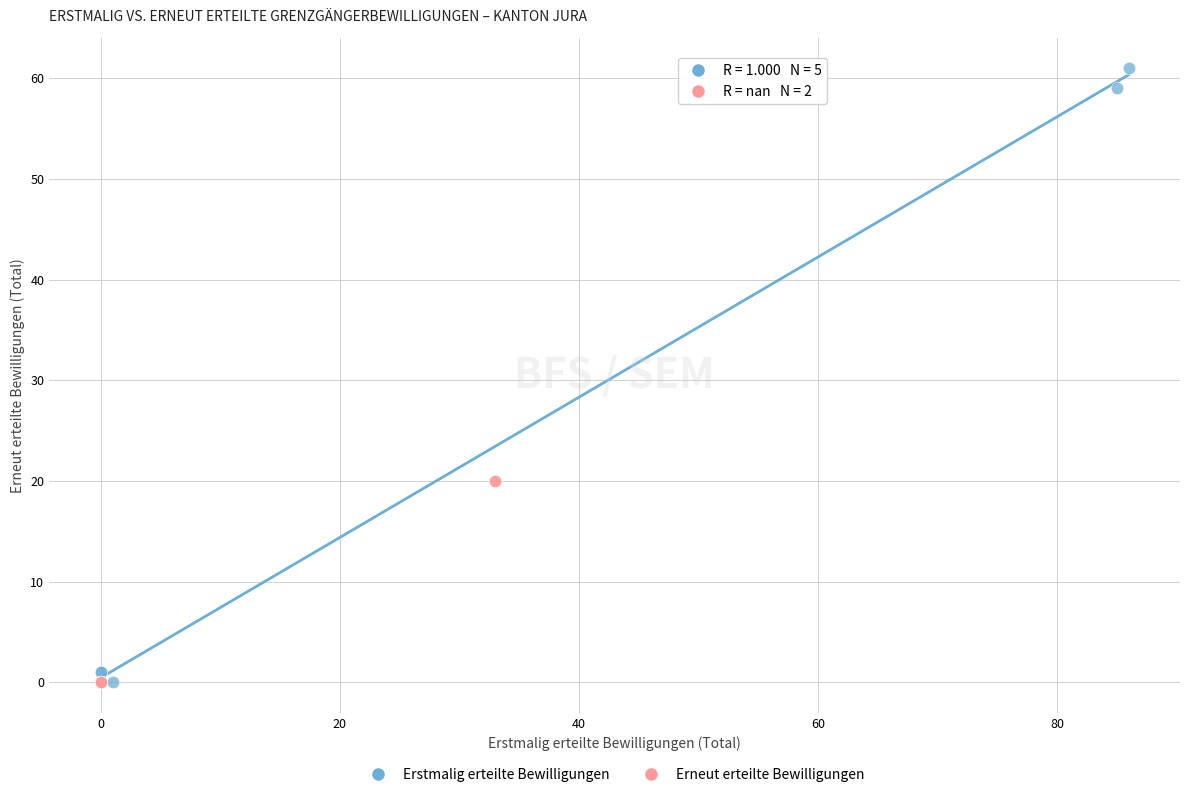

Which series contains the highest Y value?

Erstmalig erteilte Bewilligungen